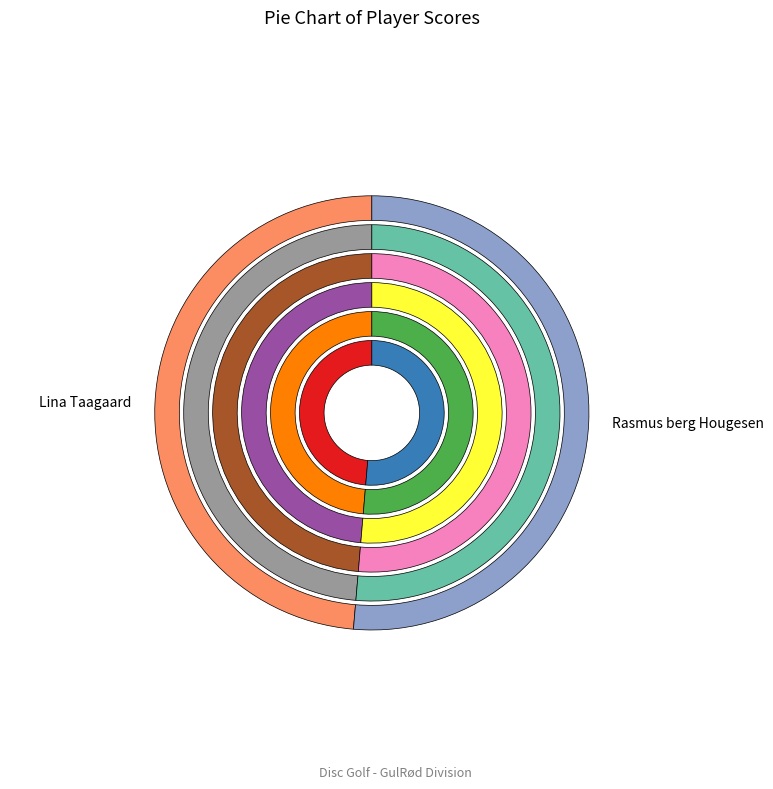

What is the change in value from Lina Taagaard to Rasmus berg Hougesen?

+3